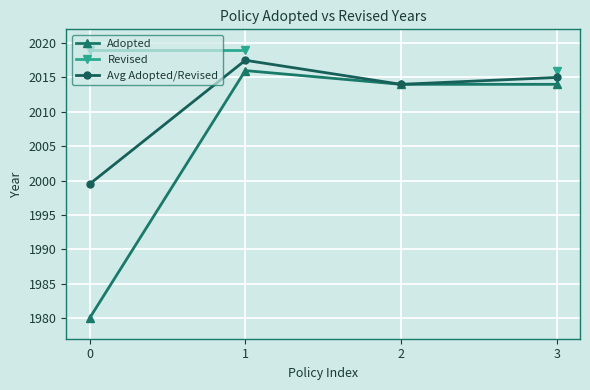

True or false: Avg Adopted/Revised has a value of 2014.0 at 2.

True